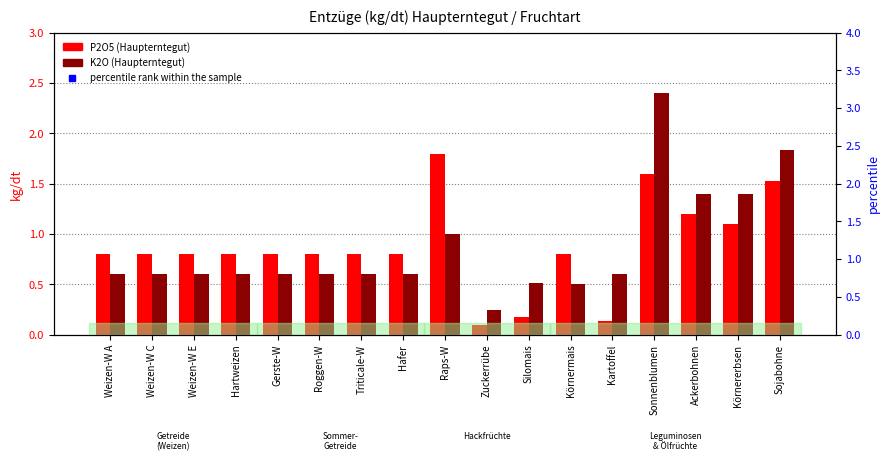

At which category is the sum across all series the highest?

Sonnenblumen